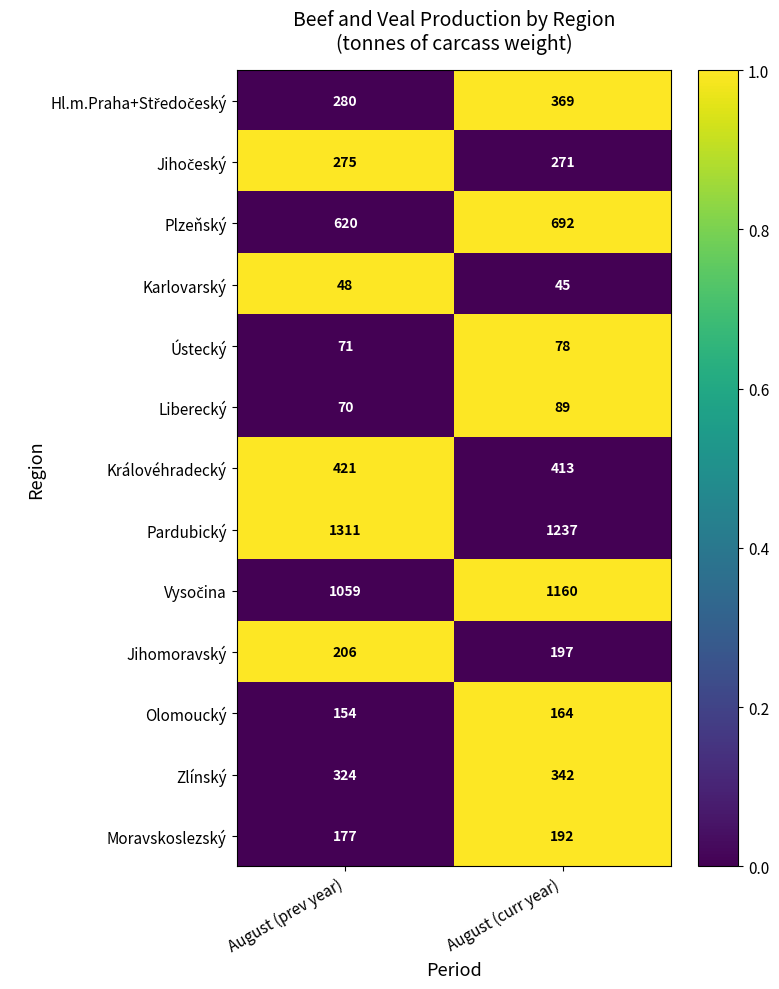

What is the difference between the Jihomoravský values at August (curr year) and August (prev year)?

9